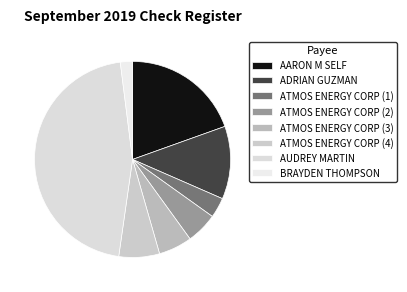

The ATMOS ENERGY CORP (1) slice represents 3% of the pie. True or false?

True